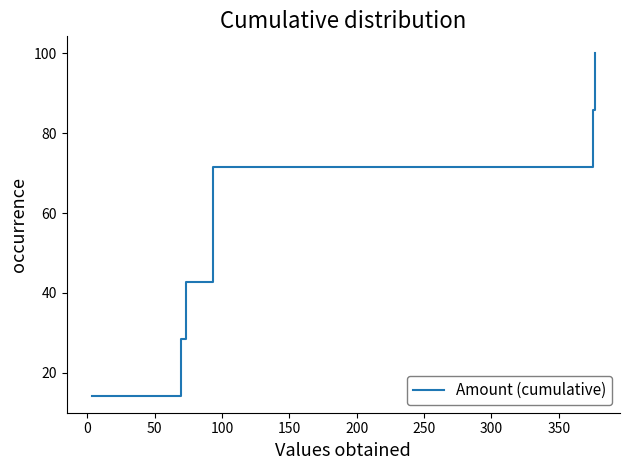

What is the maximum value shown in the chart?

100.0